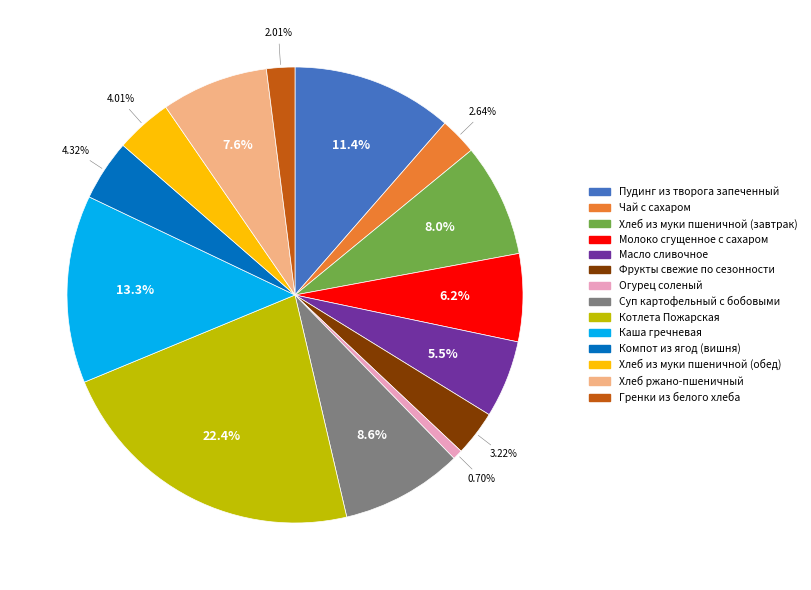

Does Хлеб из муки пшеничной (завтрак) represent more than half of the total?

No